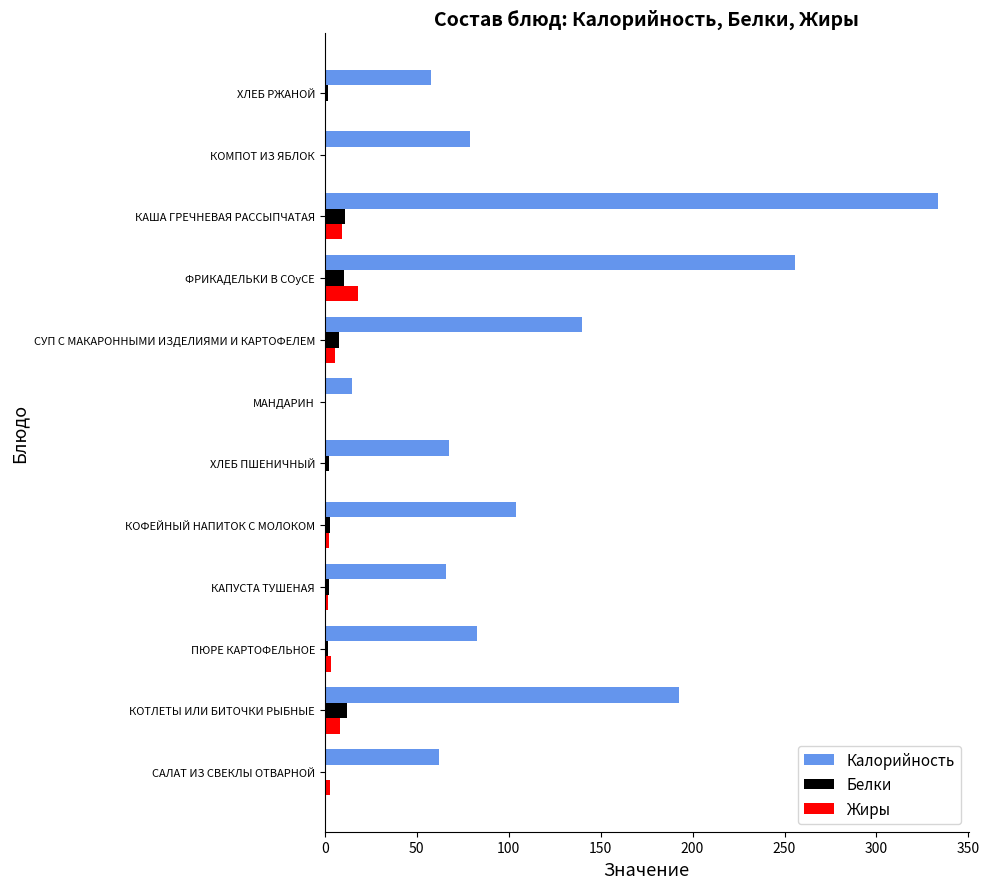

What is the sum of all Жиры values?

52.7